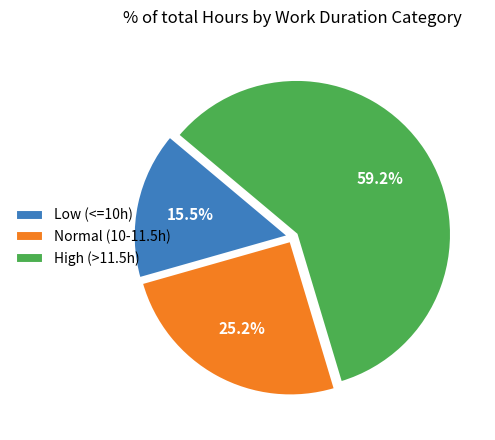

Does any single category account for the majority?

Yes